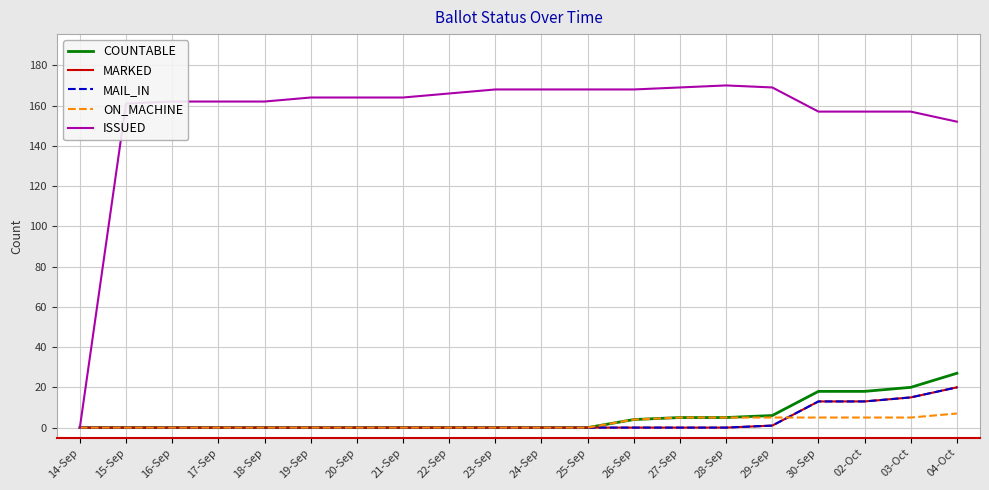

Between 30-Sep and 14-Sep, which is larger?

30-Sep